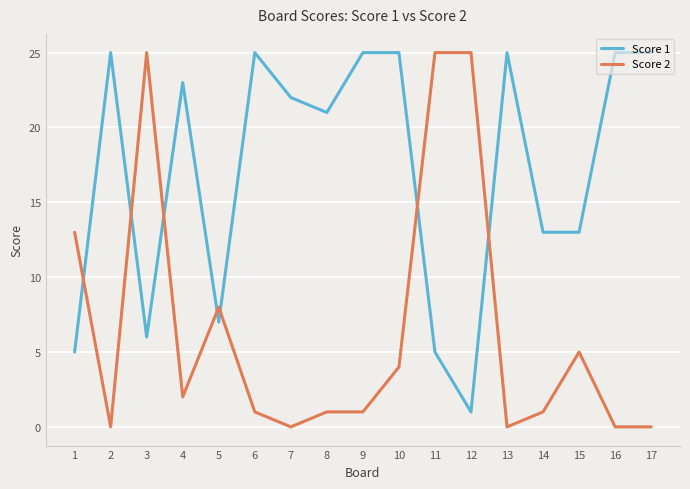

Which series has the largest total across all categories?

Score 1